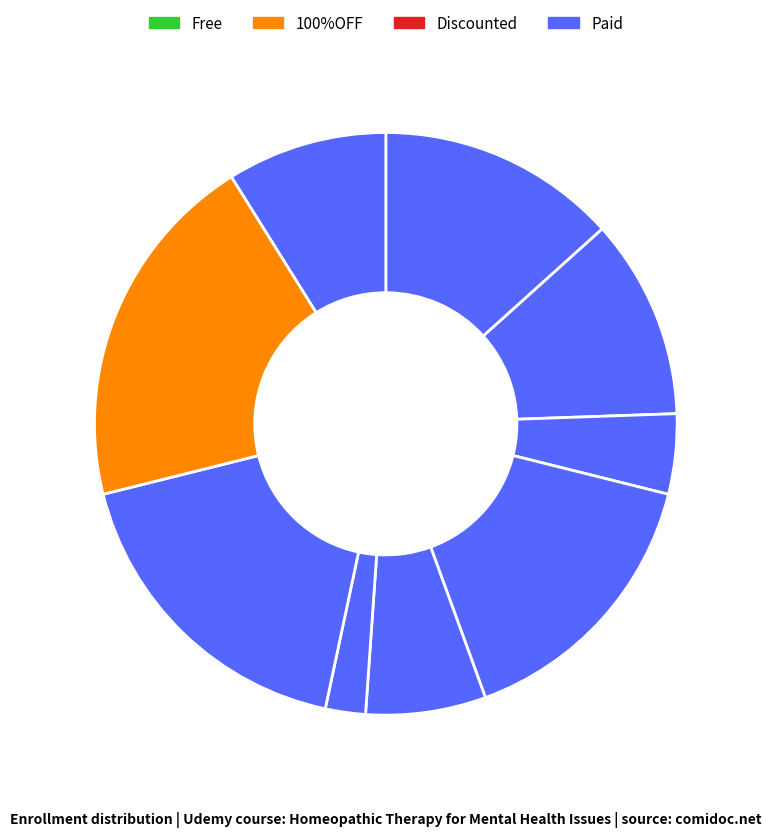

Count the number of slices in the pie.

9